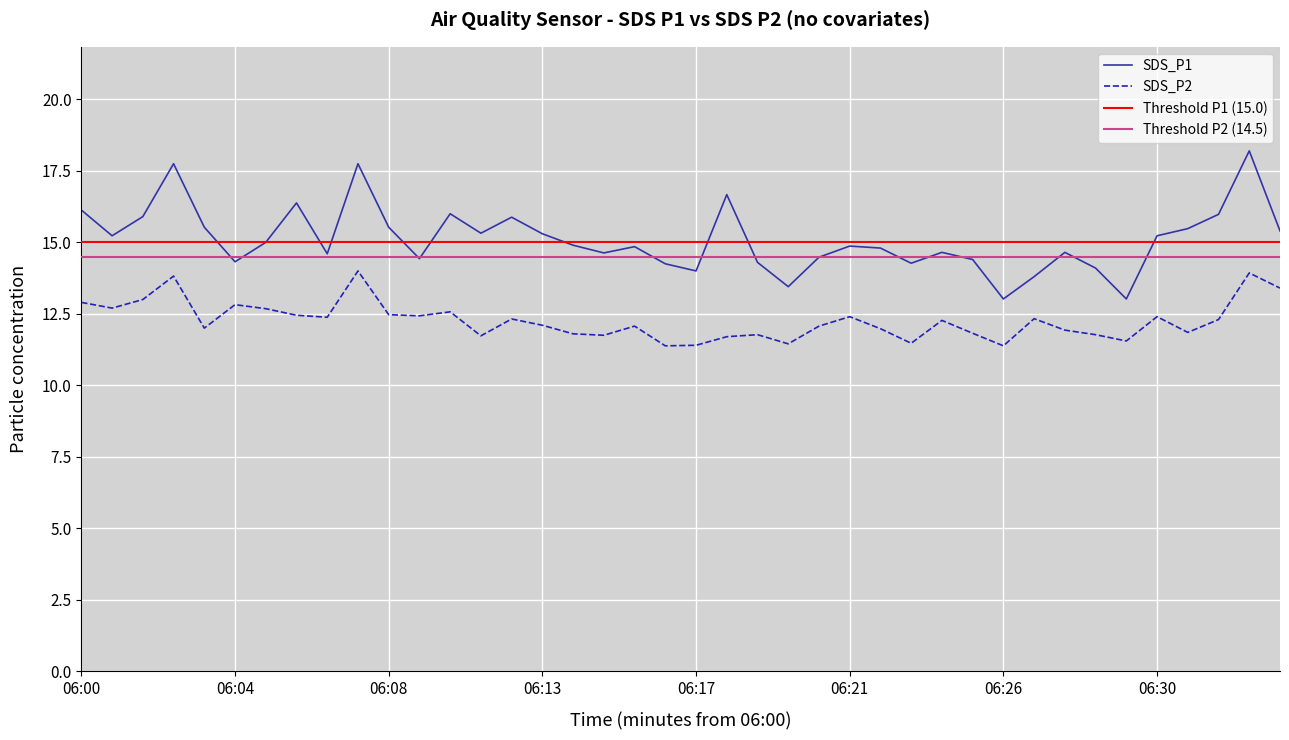

Is the value of SDS_P1 at 06:25 greater than the value of SDS_P2 at 06:12?

Yes